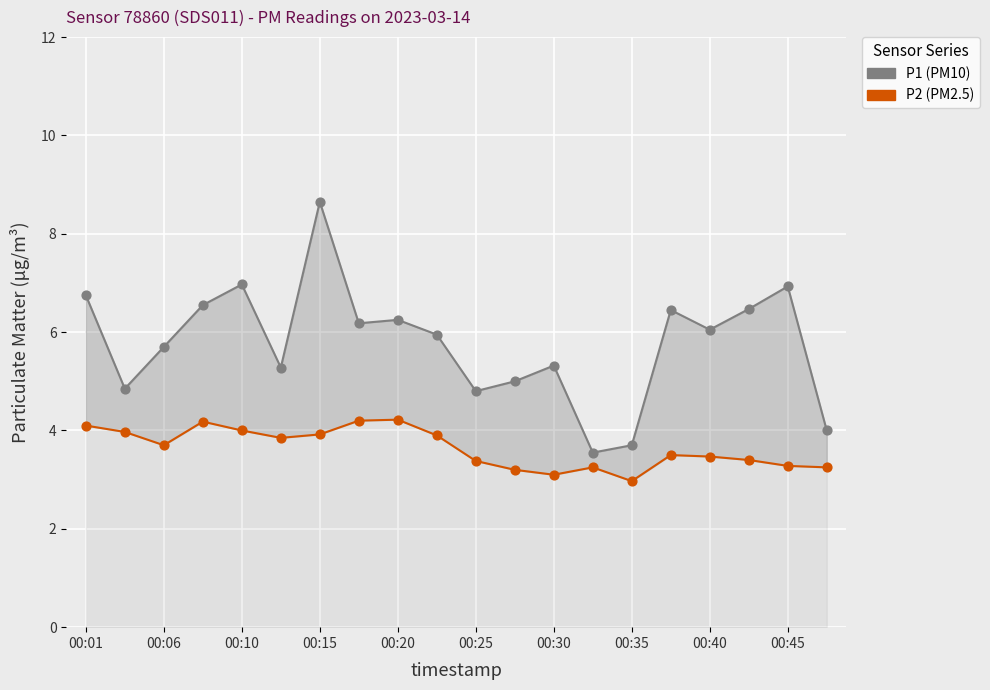

What are all the series names shown in the legend?

P1 (PM10), P2 (PM2.5)